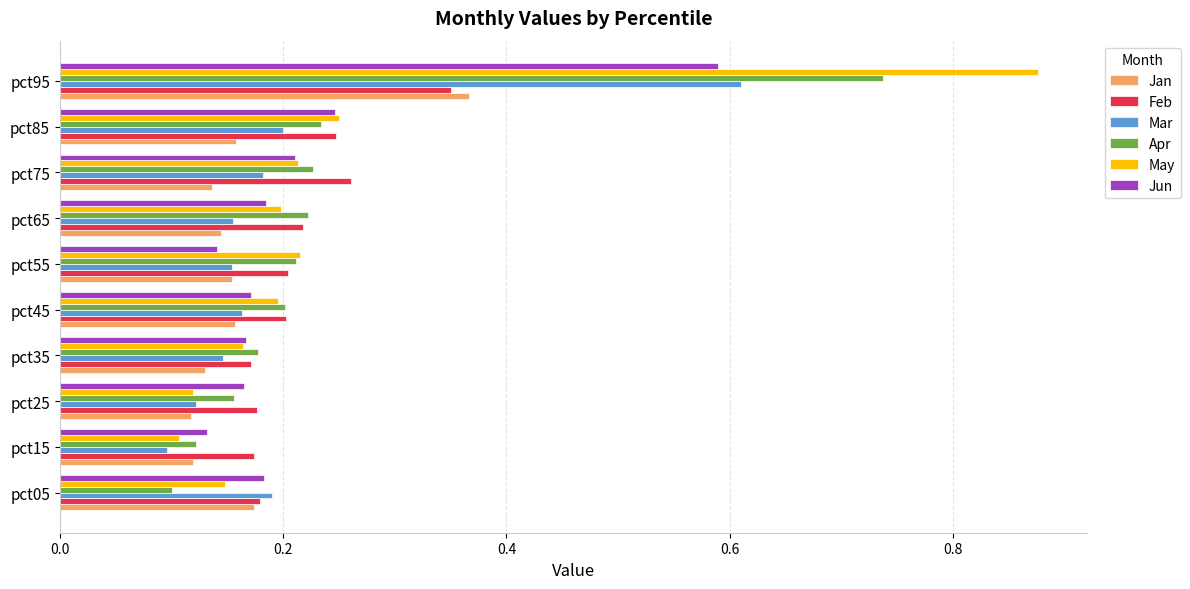

Which category has the highest value across all series?

pct95